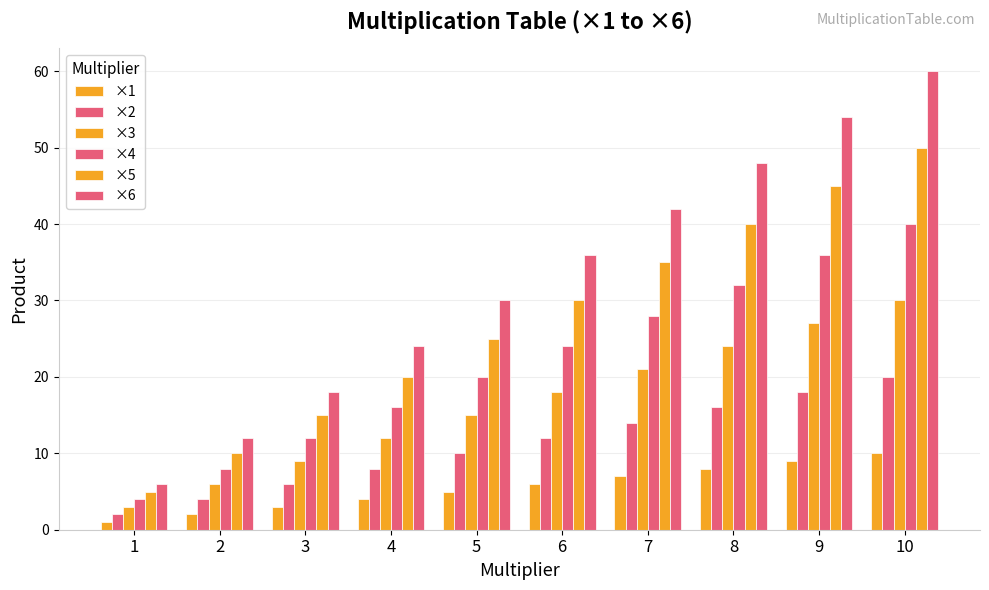

What is the total value across all series at 9?

189